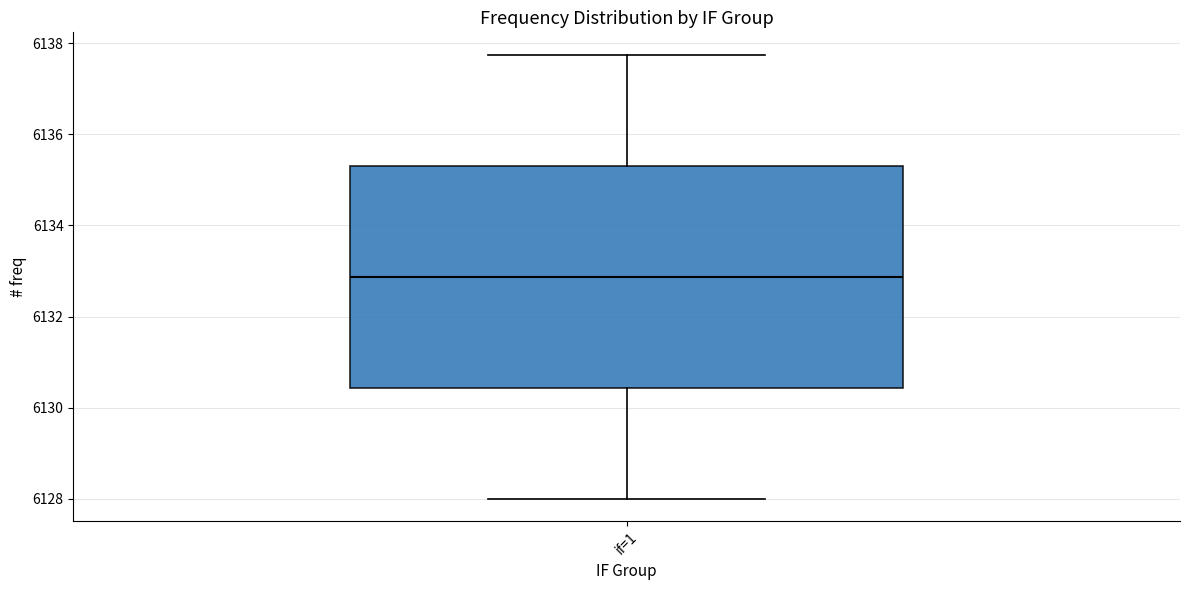

Where does the median line of the box for if=1 sit on the y-axis? The values are not printed on the chart, so give them approximately, as read against the axis.

6132.8